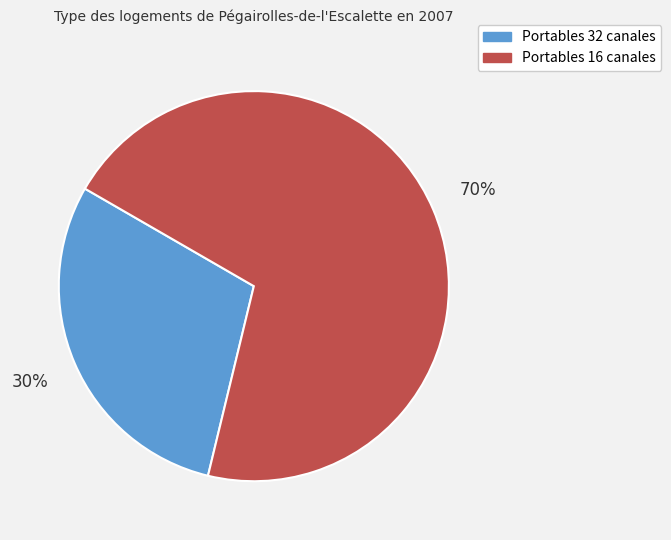

To the nearest percent, what is the average slice percentage?

50%